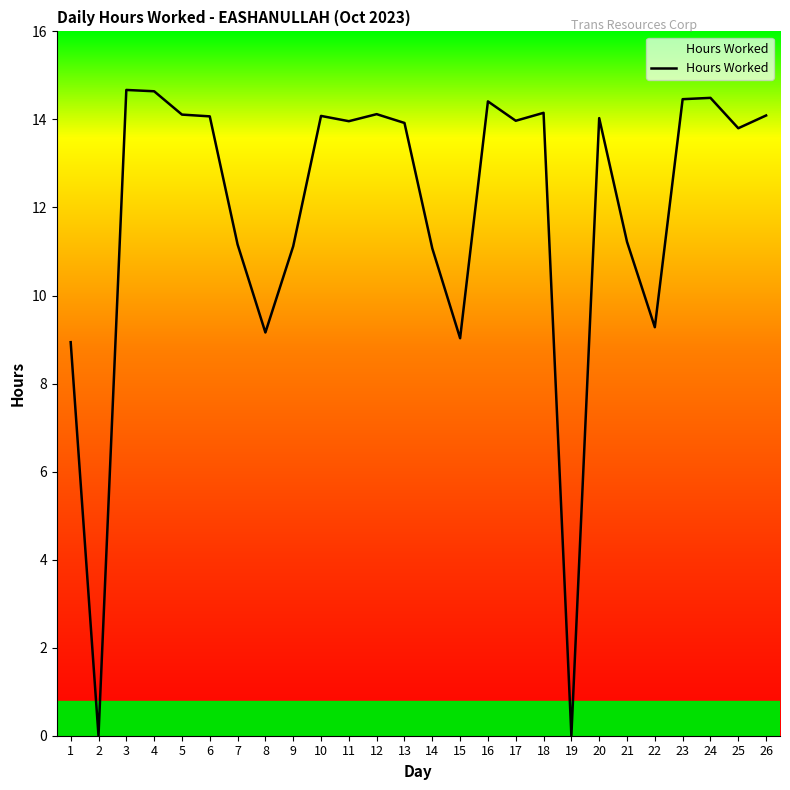

Where is the data nearest to the value 7?

1